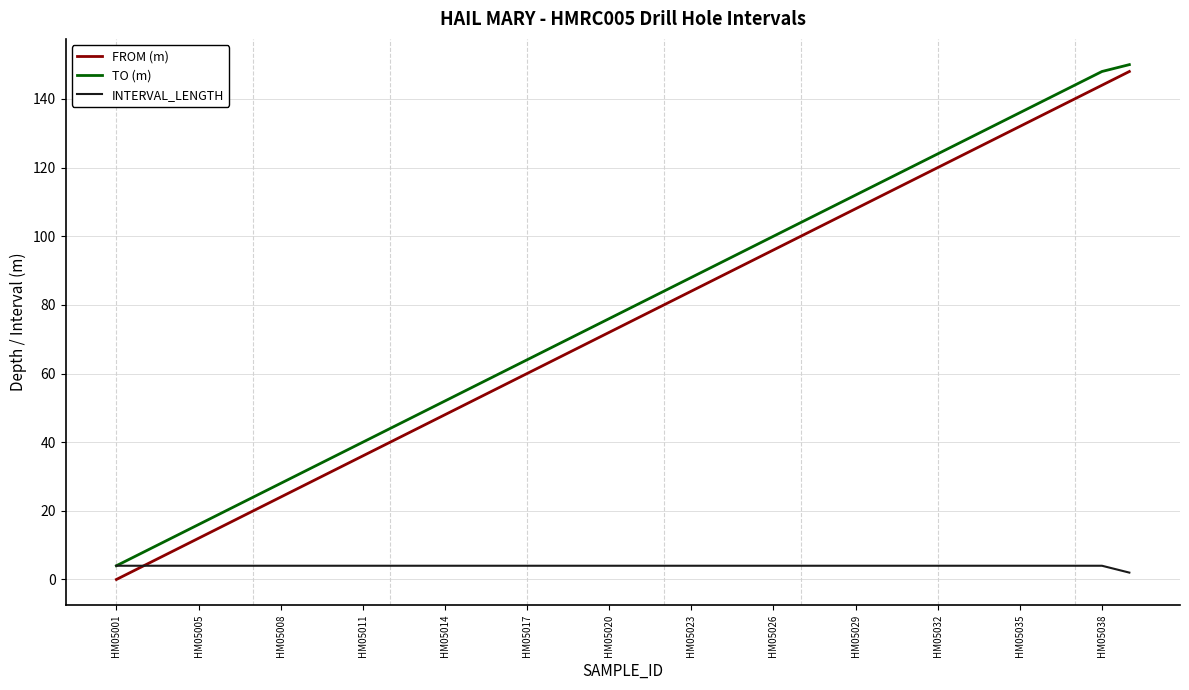

How many values in the FROM (m) series are below 76?

19